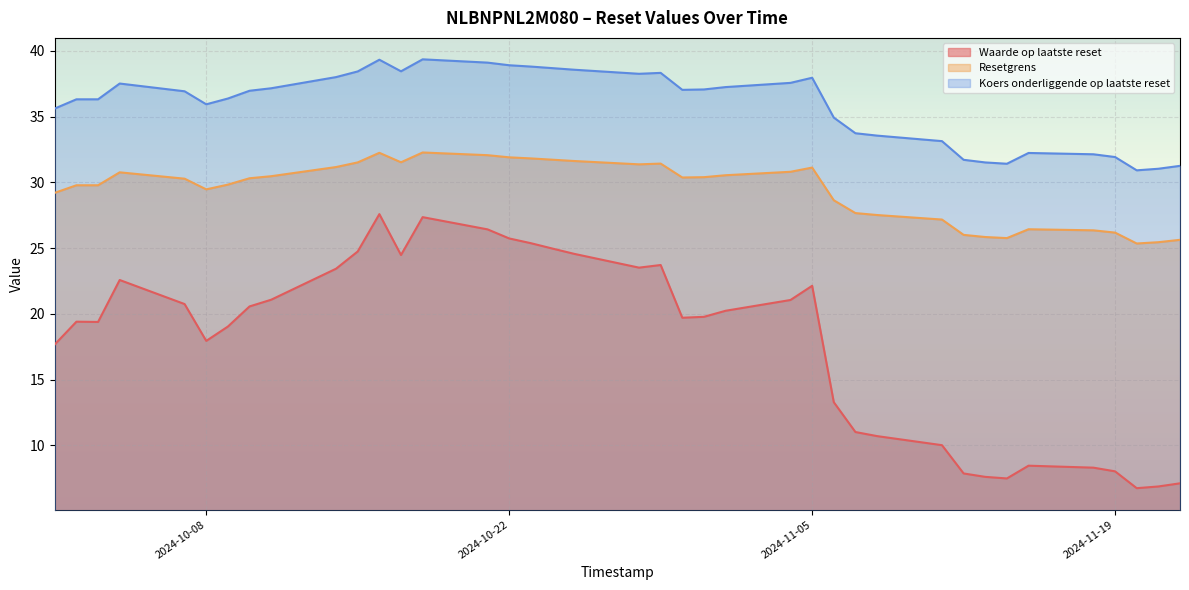

Which category has the lowest value in the Resetgrens series?

2024-11-20